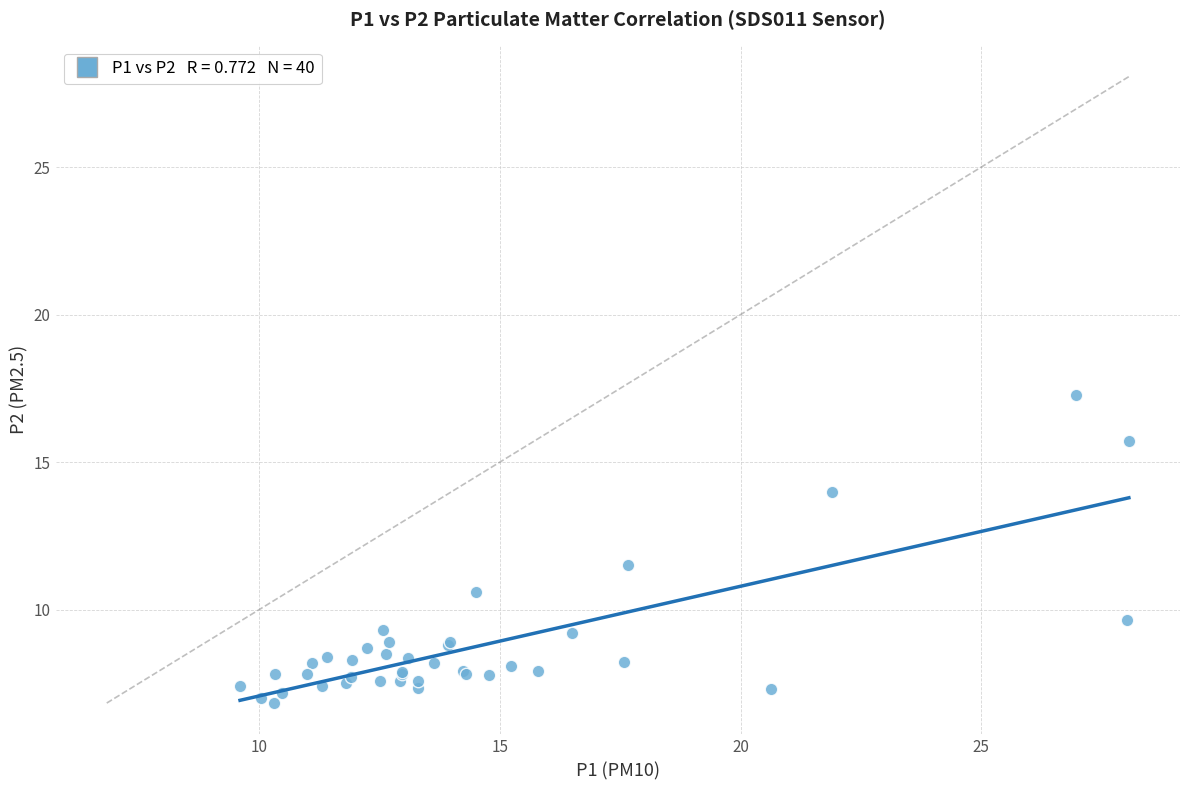

What Y value in the scatter plot is closest to 12?

11.5